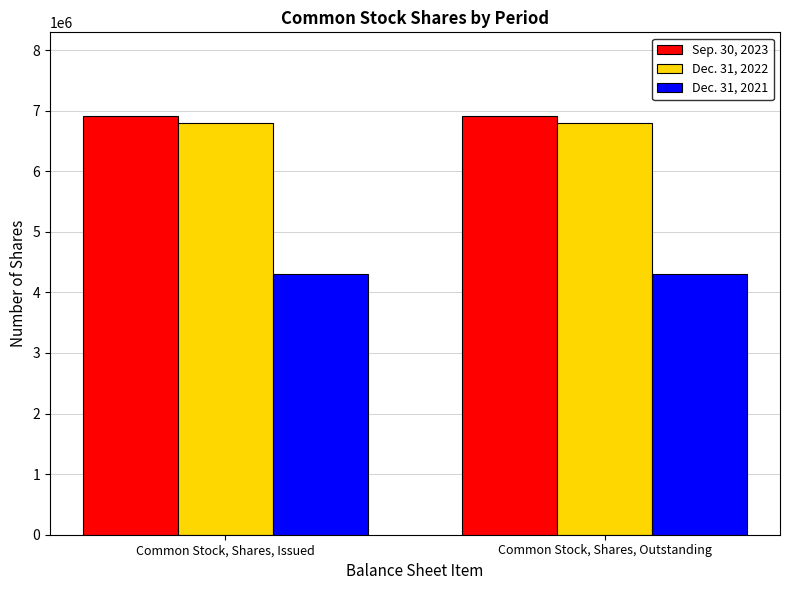

What is the difference between the highest and lowest values at Common Stock, Shares, Issued?

2610717